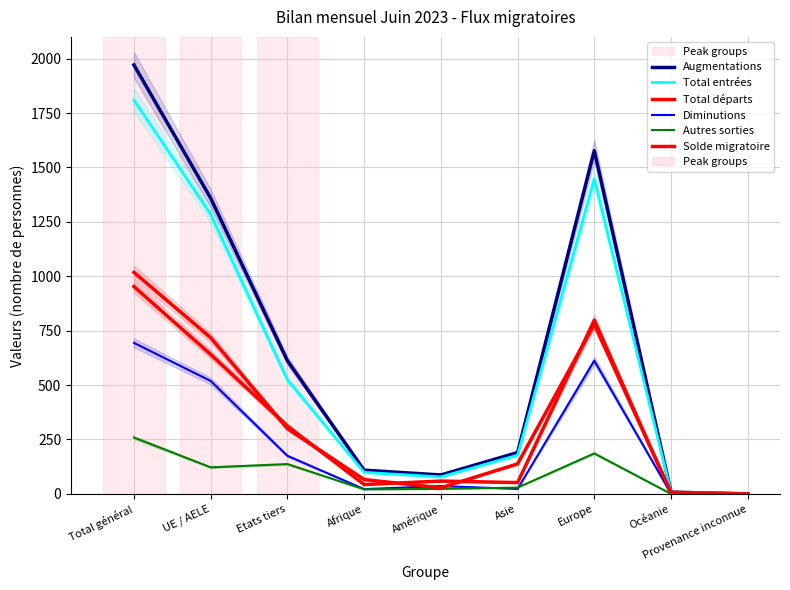

Is the value of Augmentations at Océanie greater than the value of Total départs at Provenance inconnue?

Yes